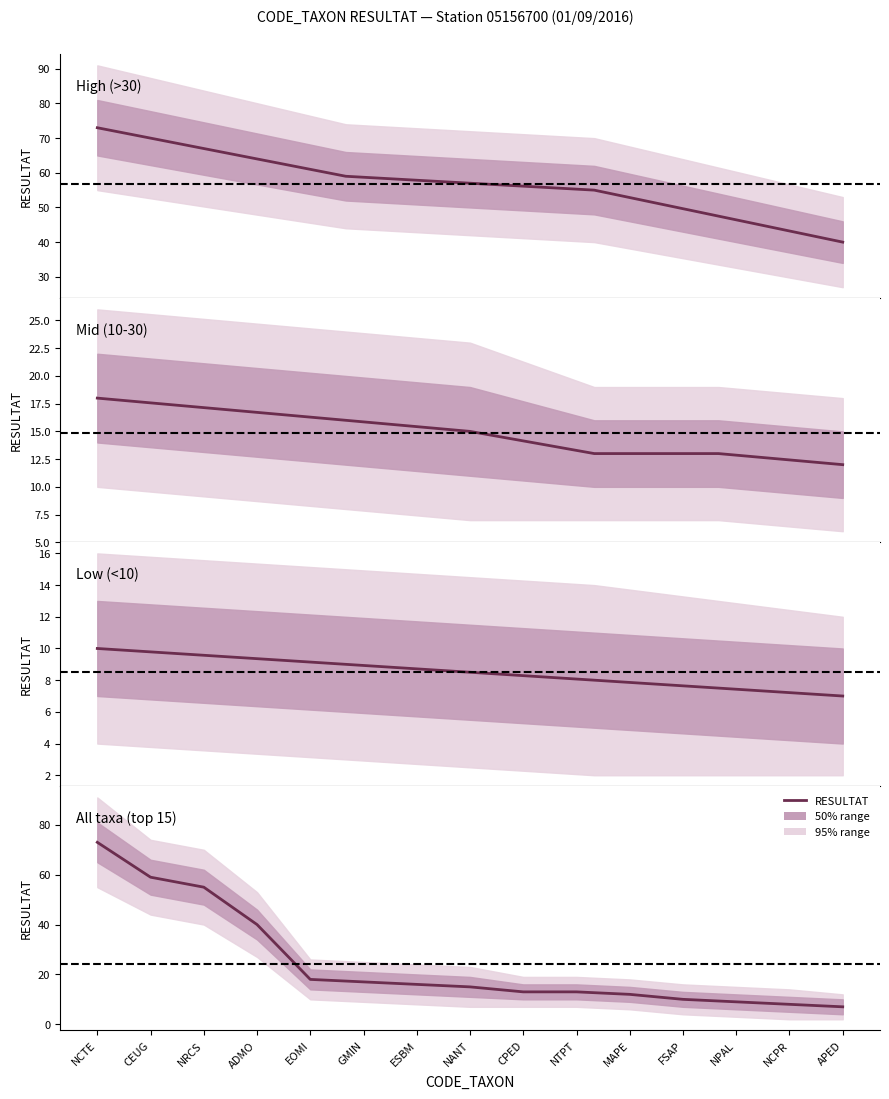

Reading left to right, transcribe all the data shown in this chart.

NCTE=73	CEUG=59	NRCS=55	ADMO=40	EOMI=18	GMIN=17	ESBM=16	NANT=15	CPED=13	NTPT=13	MAPE=12	FSAP=10	NPAL=9	NCPR=8	APED=7